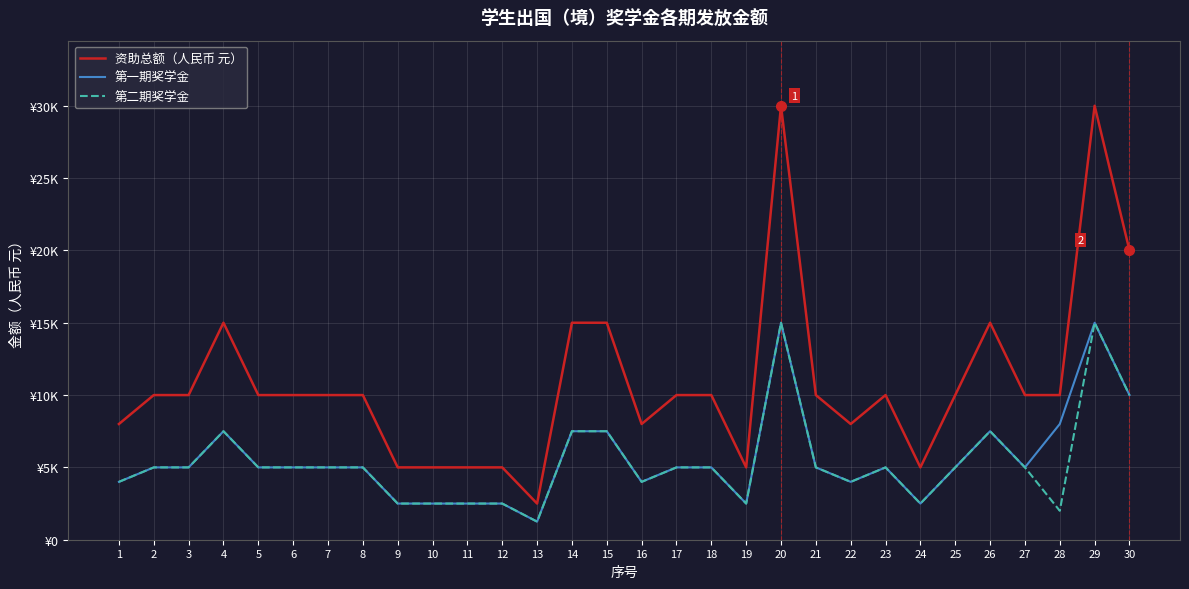

What are all the series names shown in the legend?

资助总额（人民币 元）, 第一期奖学金, 第二期奖学金